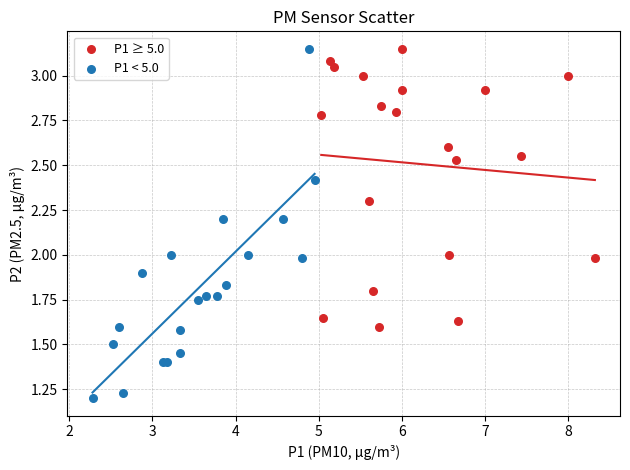

Which series has the widest spread of Y values?

P1 < 5.0